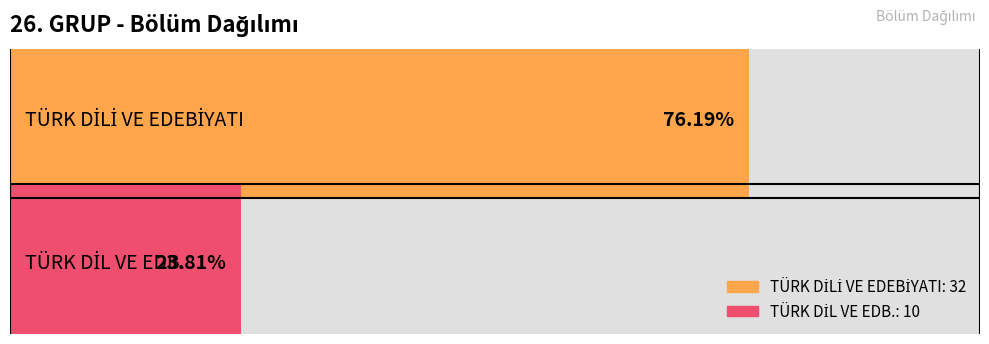

What is the change in value from TÜRK DİLİ VE EDEBİYATI to TÜRK DİL VE EDB.?

-22